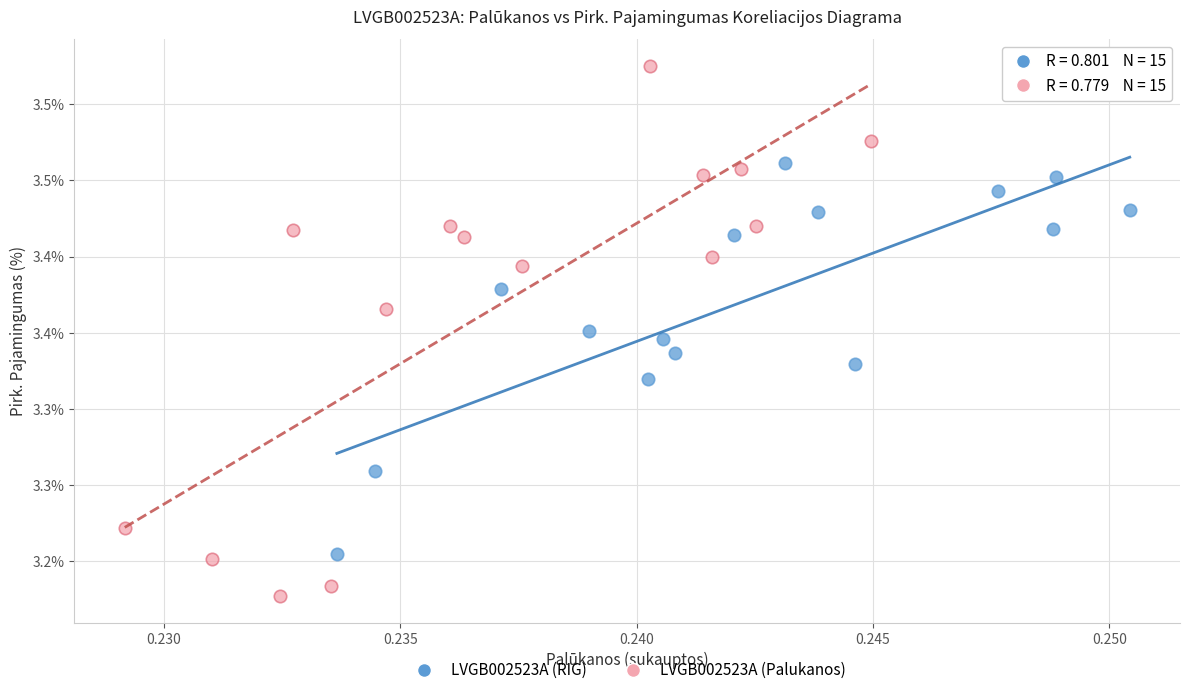

Which series has the largest Y range (max minus min)?

LVGB002523A (Palukanos)